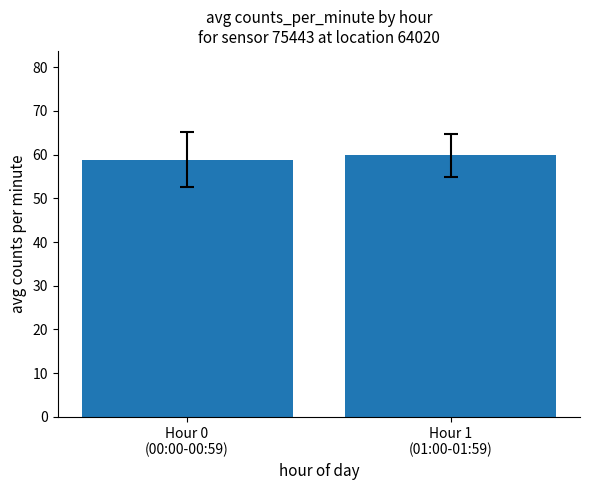

What is the difference between the values at Hour 0
(00:00-00:59) and Hour 1
(01:00-01:59)?

0.9